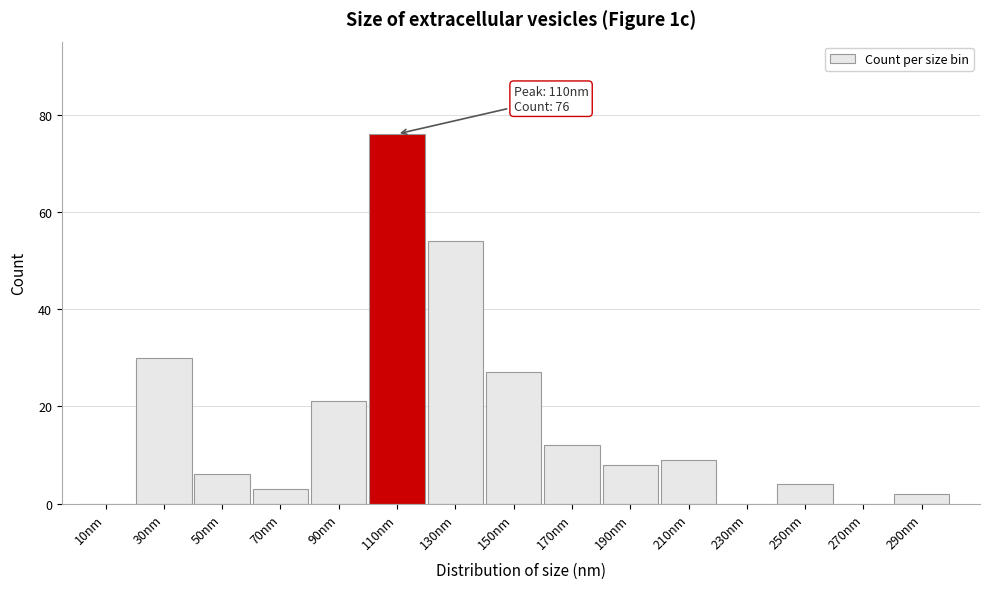

Reading left to right, transcribe all the data shown in this chart.

10nm=0	30nm=30	50nm=6	70nm=3	90nm=21	110nm=76	130nm=54	150nm=27	170nm=12	190nm=8	210nm=9	230nm=0	250nm=4	270nm=0	290nm=2